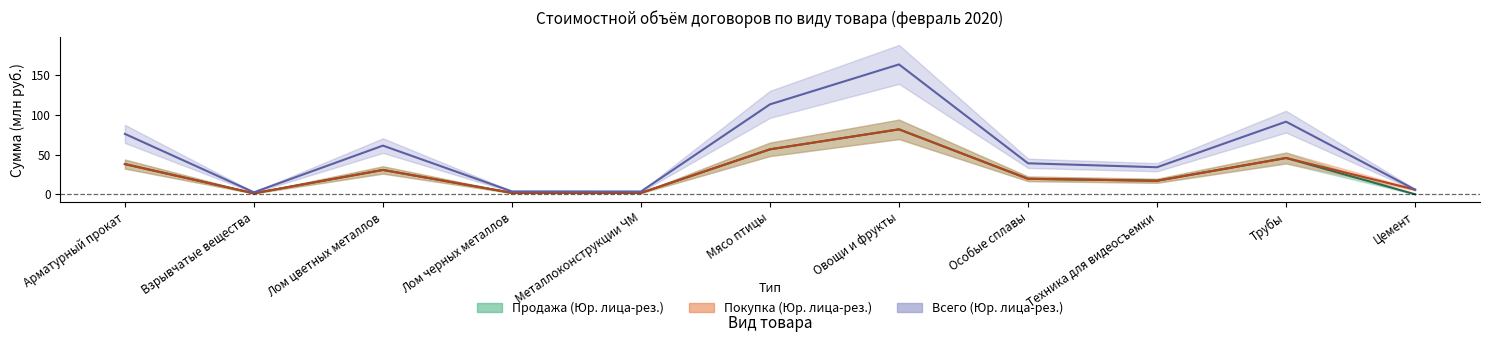

Is this an area chart (filled region under the line)?

No